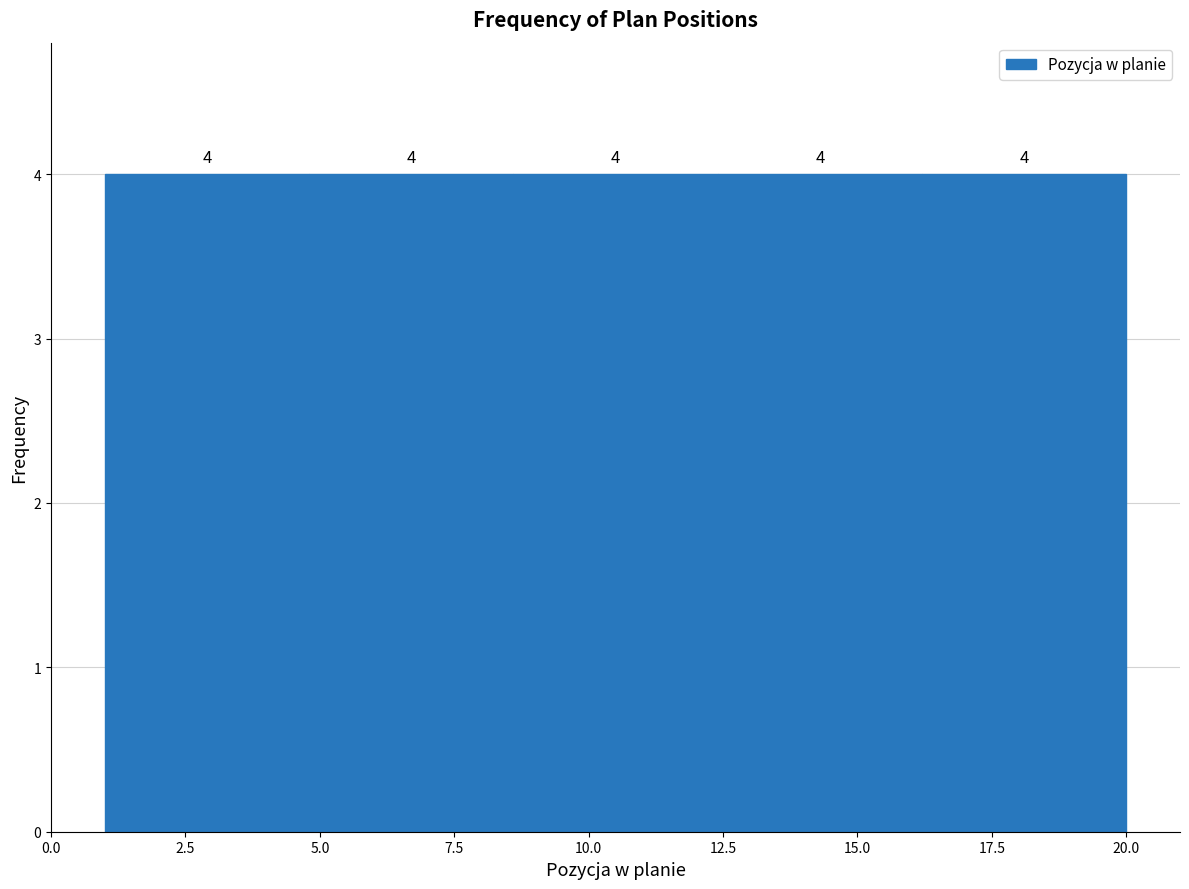

Reading left to right, transcribe this chart: for each bar, give the range it covers on the x-axis and its height. The bar edges are not printed on the chart, so give them approximately, as read against the axis.

1.0 to 4.8: 4
4.8 to 8.6: 4
8.6 to 12.4: 4
12.4 to 16.2: 4
16.2 to 20.0: 4